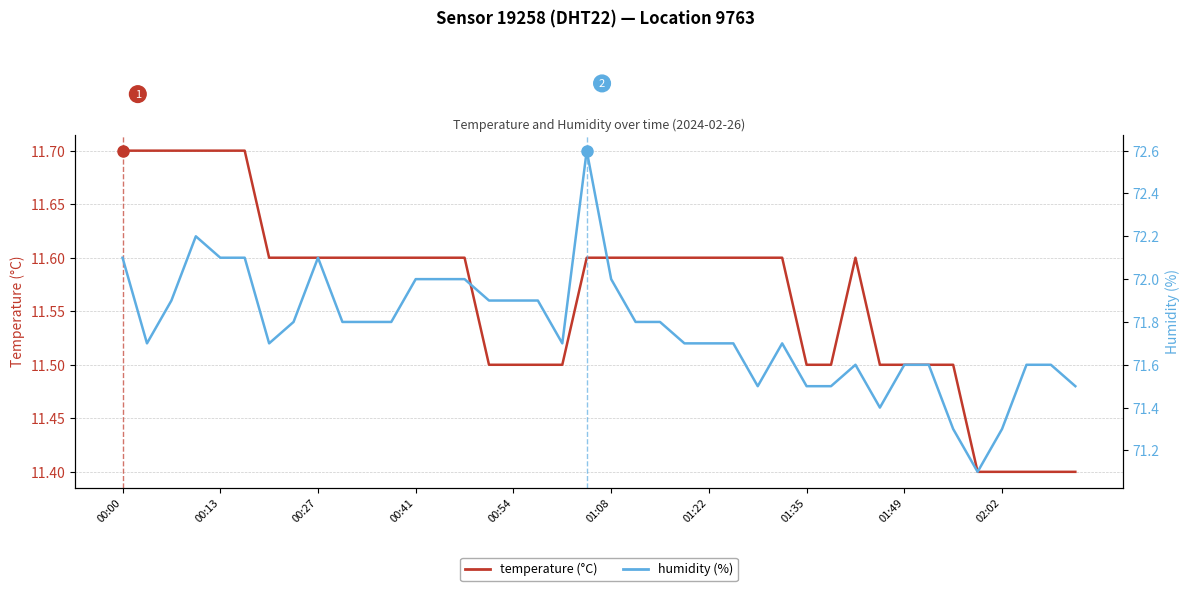

What is the maximum value for humidity (%)?

72.6